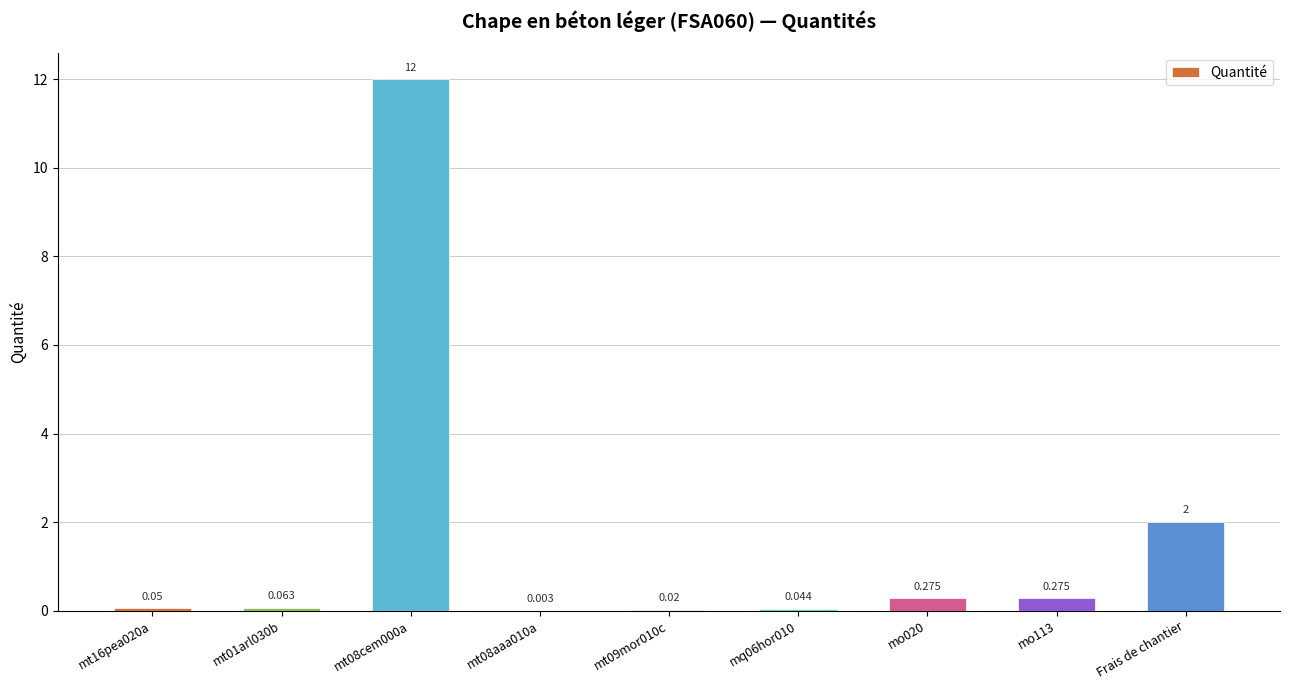

What is the sum of all values?

14.7